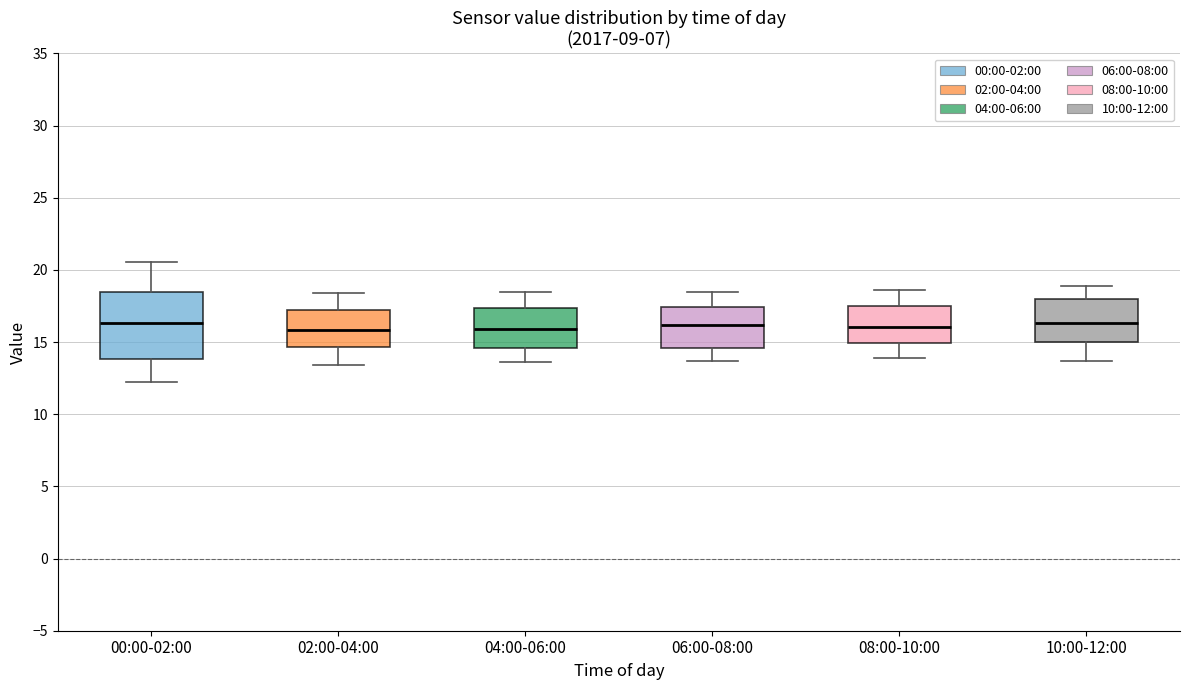

Where does the lower whisker of the box for 04:00-06:00 end on the y-axis? The values are not printed on the chart, so give them approximately, as read against the axis.

13.5